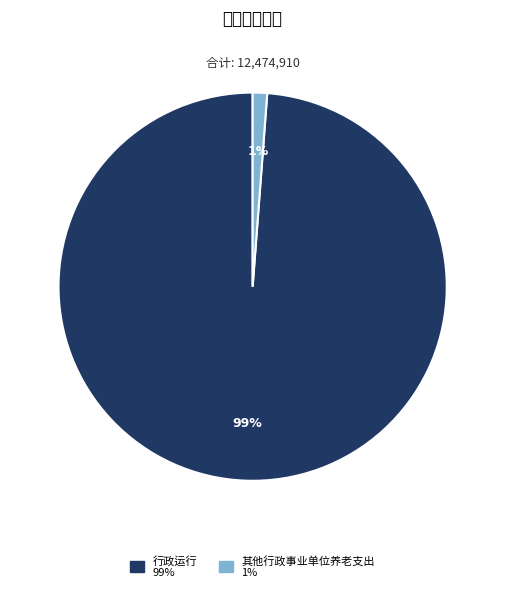

To the nearest percent, what is the combined percentage of 其他行政事业单位养老支出 and 行政运行?

100%